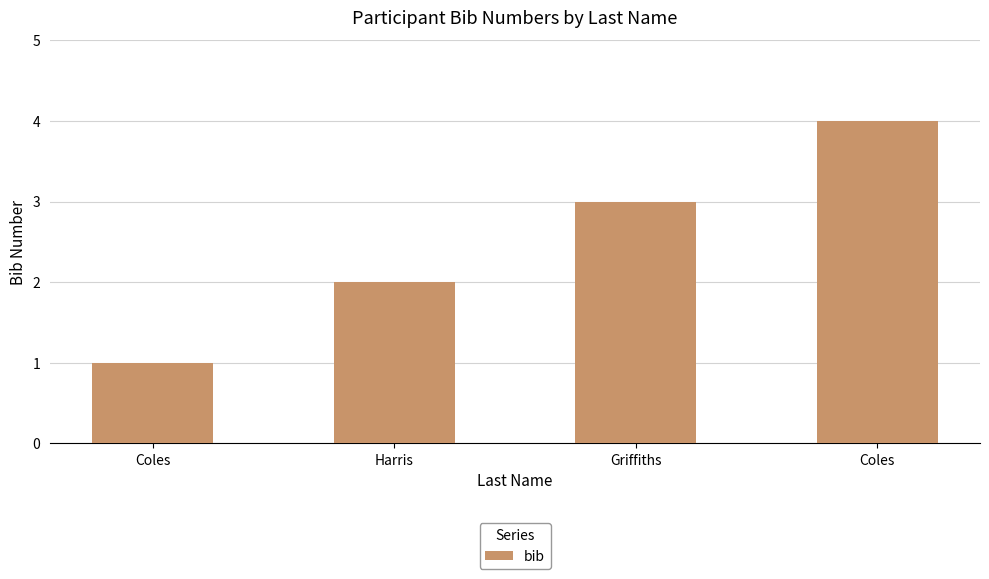

Where does the data first go above 3?

Coles